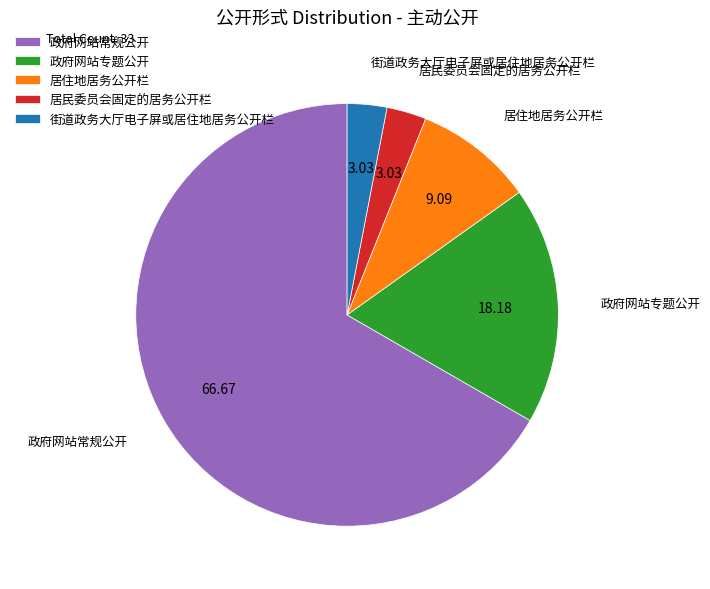

Combined, do 政府网站专题公开 and 居住地居务公开栏 account for over 50%?

No